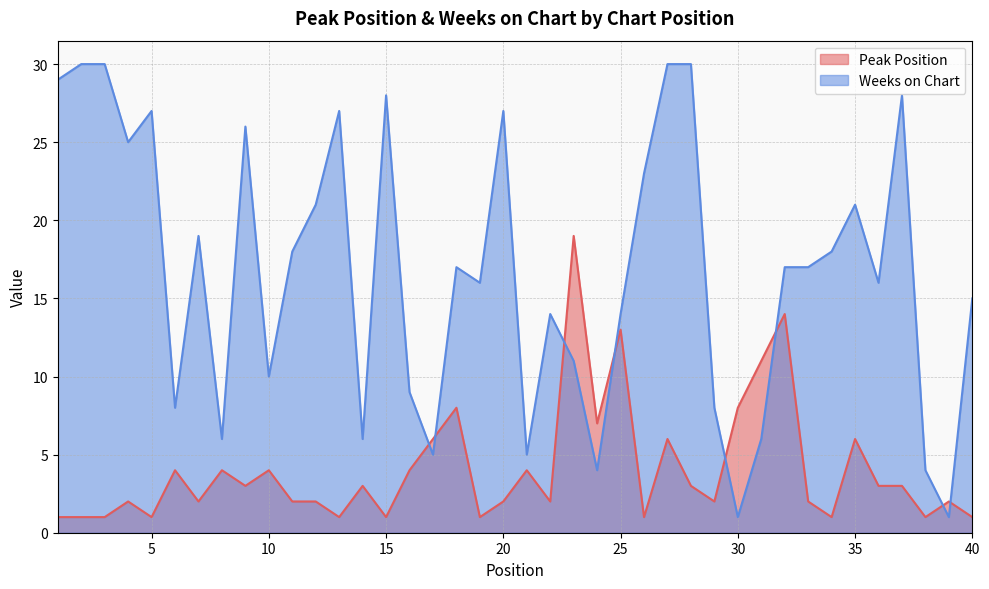

Rank the series by their maximum value, from lowest to highest.

Peak Position, Weeks on Chart